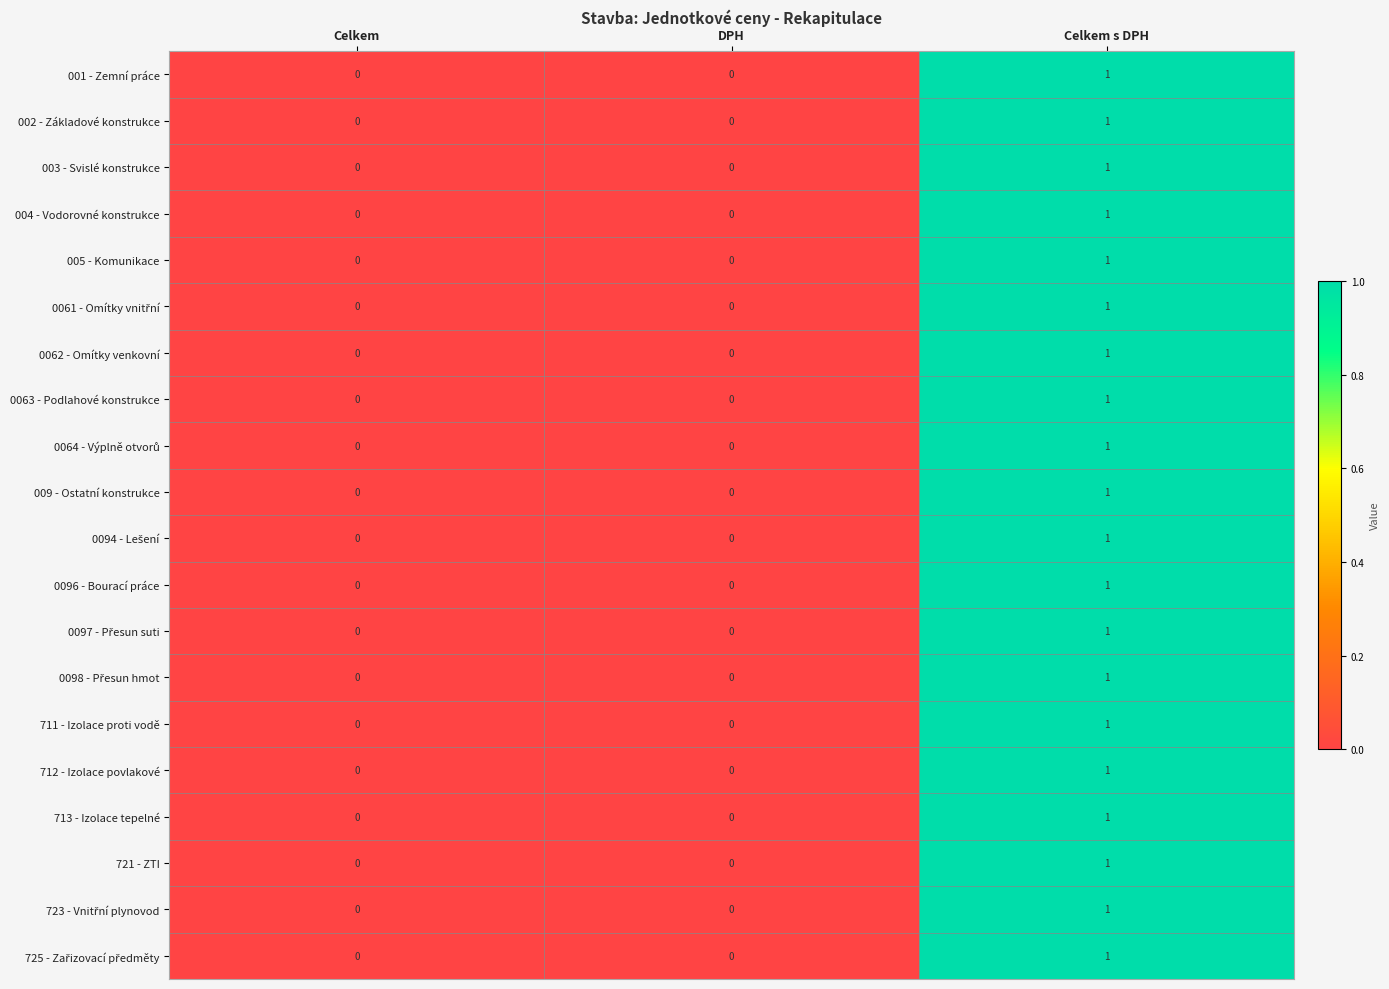

True or false: 721 - ZTI has a value of 1 at Celkem s DPH.

True